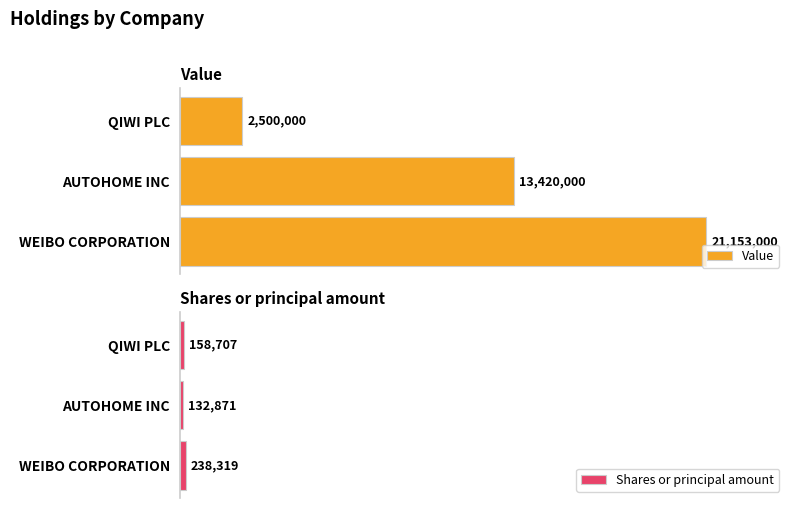

What value does the Value series have at QIWI PLC, to the nearest 50?

2500000